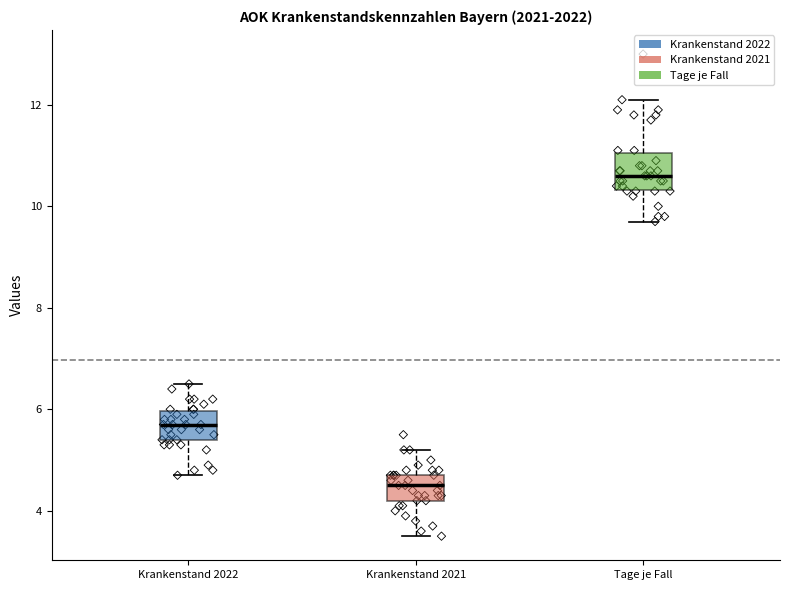

Which box has the highest median line?

Tage je Fall